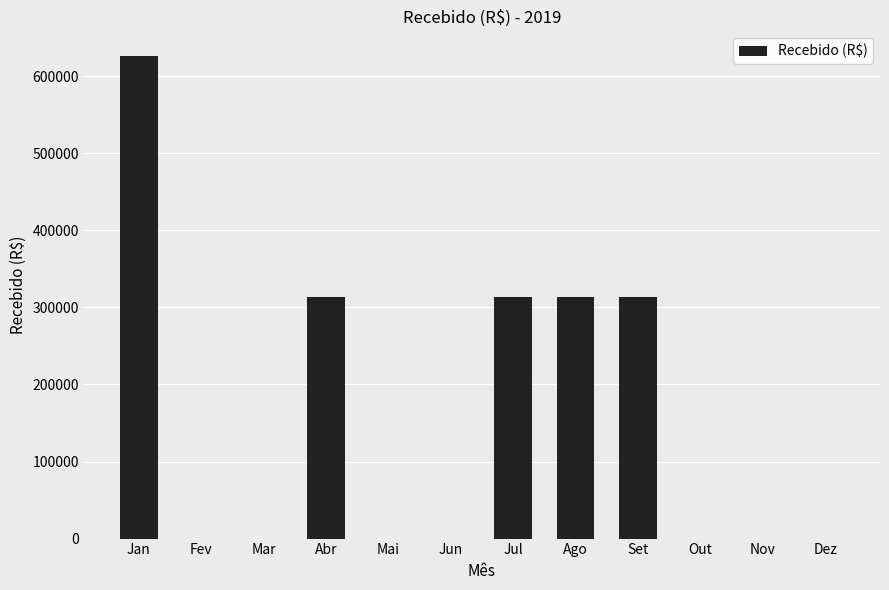

Between Ago and Out, which is larger?

Ago